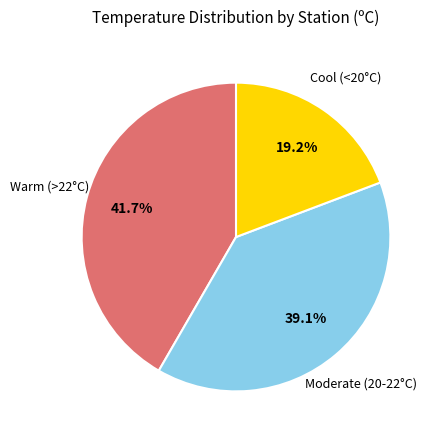

Does any single category account for the majority?

No